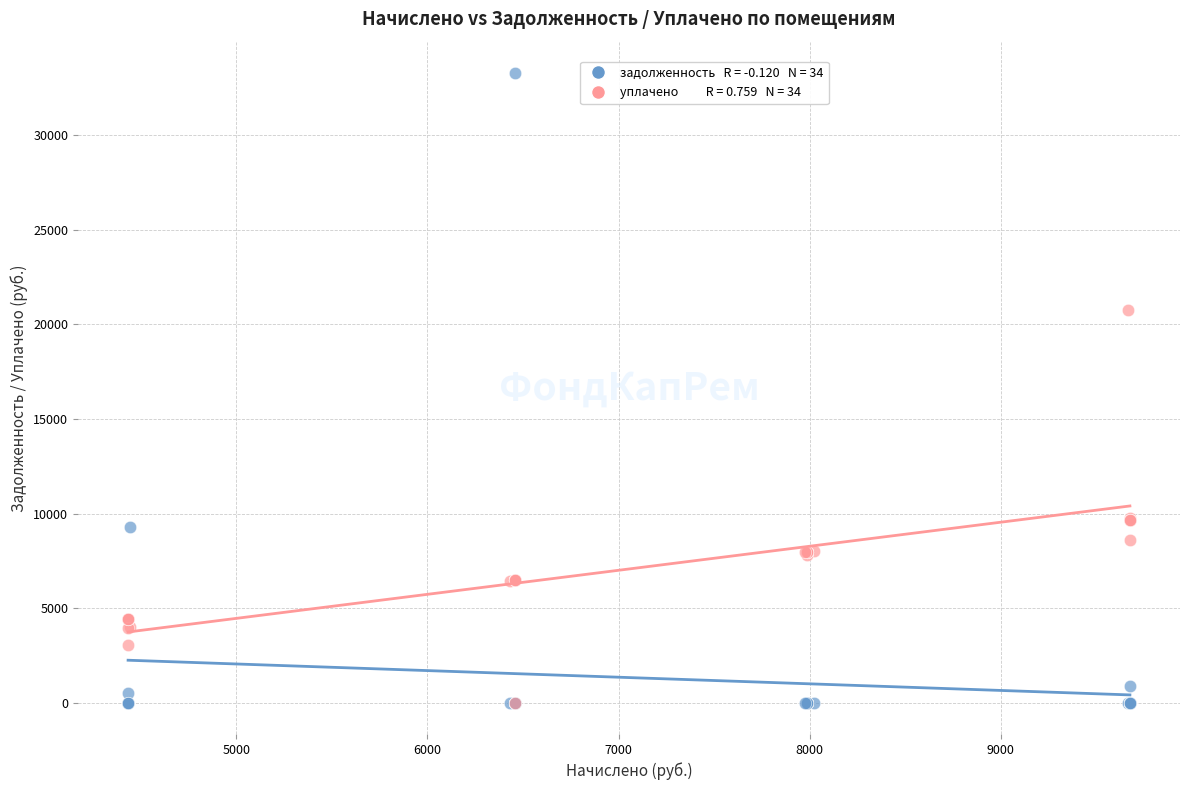

Across all series, what Y value is closest to 16647?

20762.1